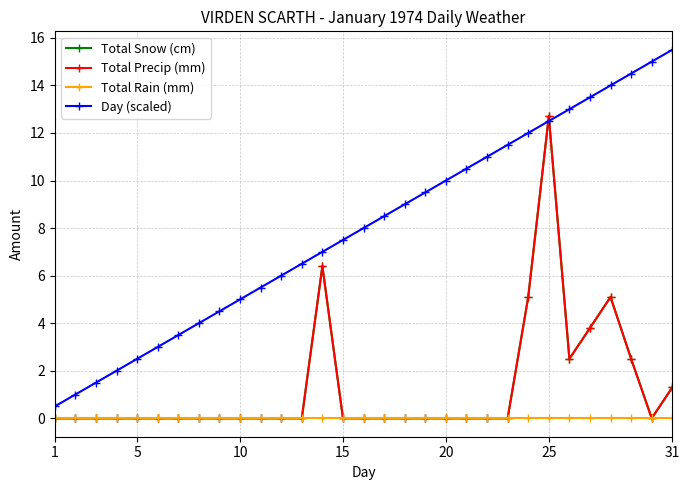

Is this an area chart (filled region under the line)?

No